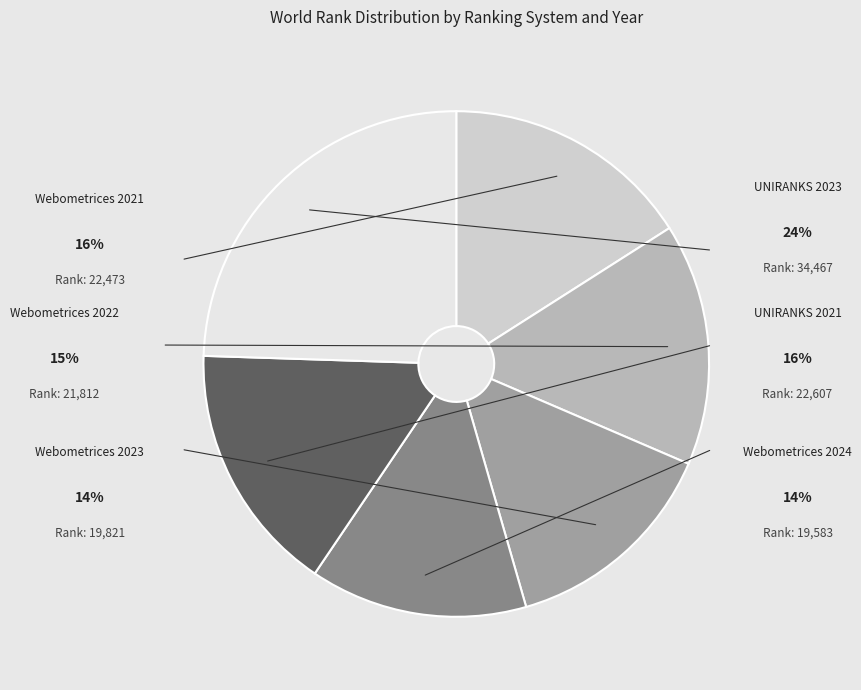

What is the change in value from Webometrices 2023 to UNIRANKS 2023?

+14646